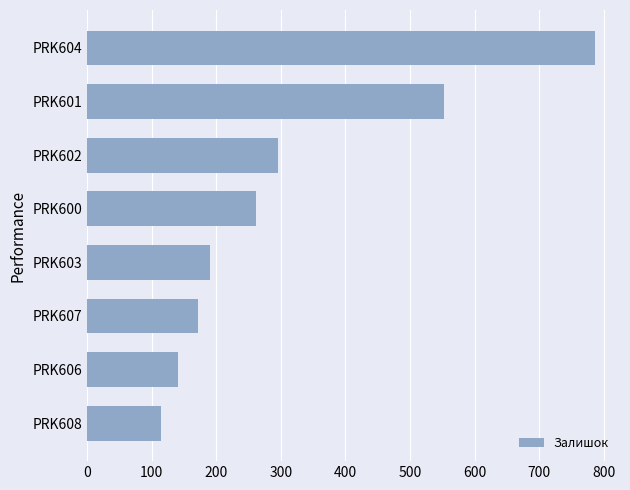

At which category does the chart reach its peak across all series?

PRK604